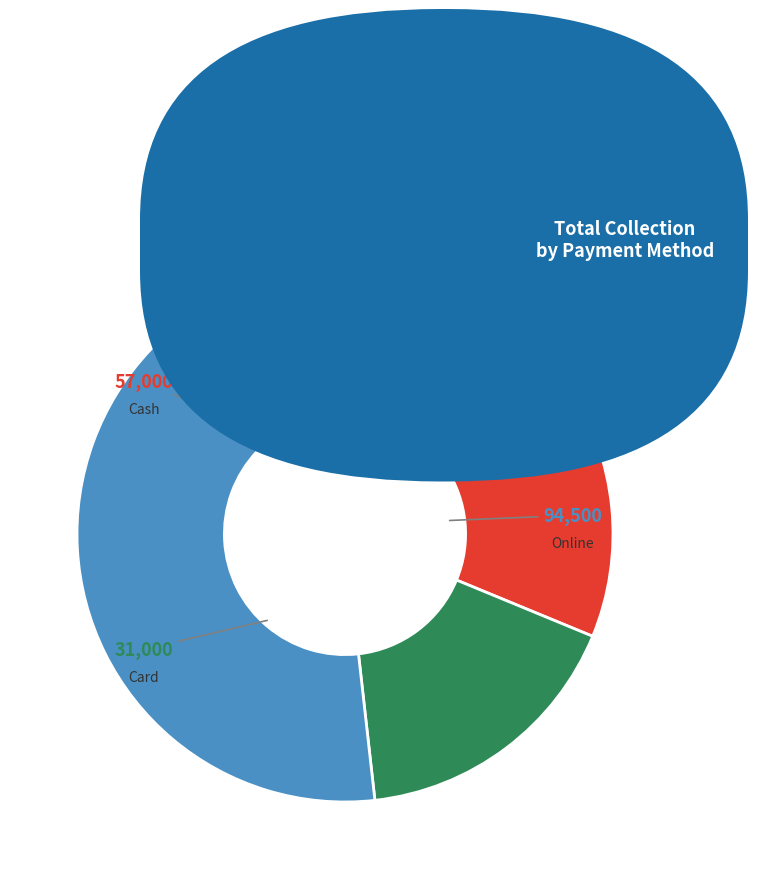

To the nearest percent, what portion does Cash represent?

31%